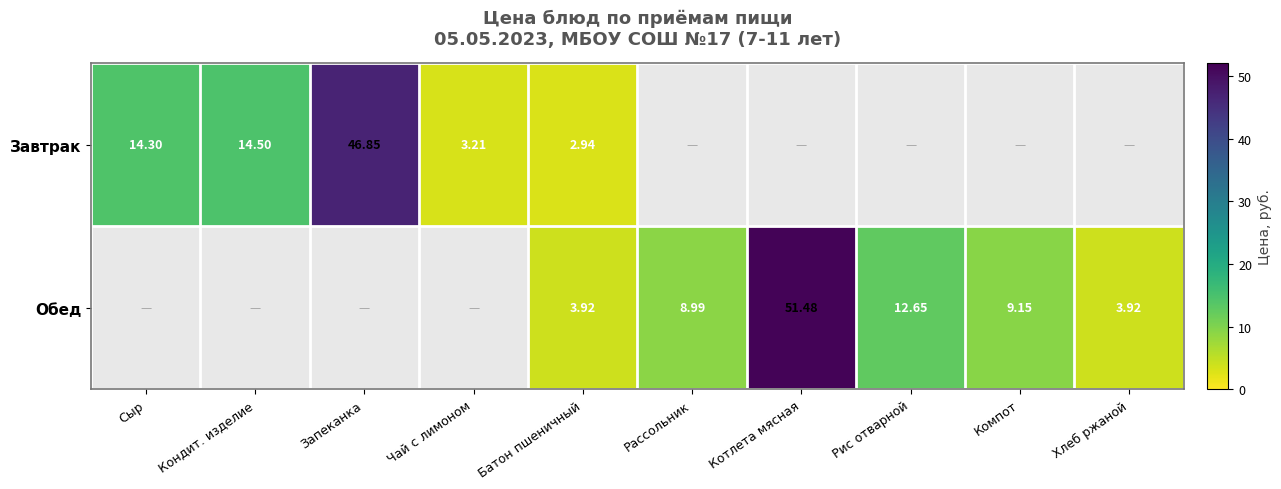

At which category is the sum across all series the highest?

Батон пшеничный